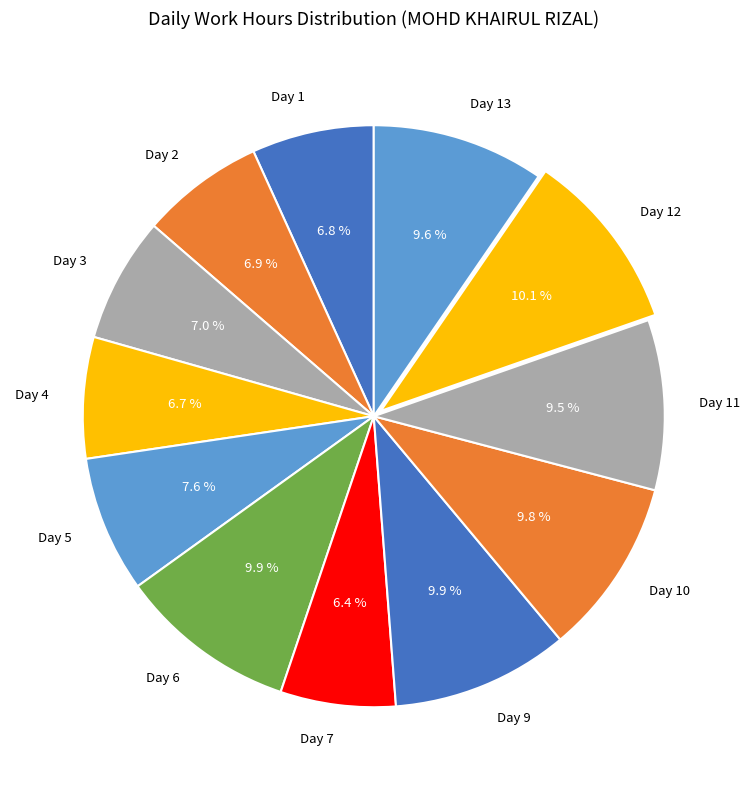

To the nearest percent, what percentage of the pie is Day 6?

10%